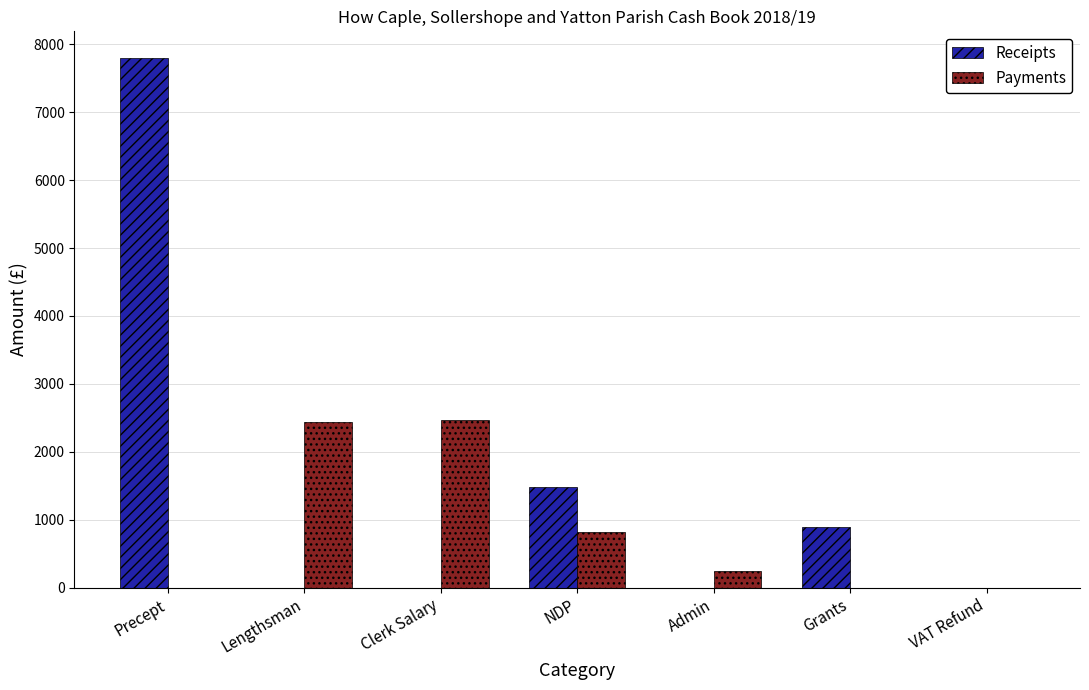

What is the sum of the Receipts values at NDP and Precept?

9284.0